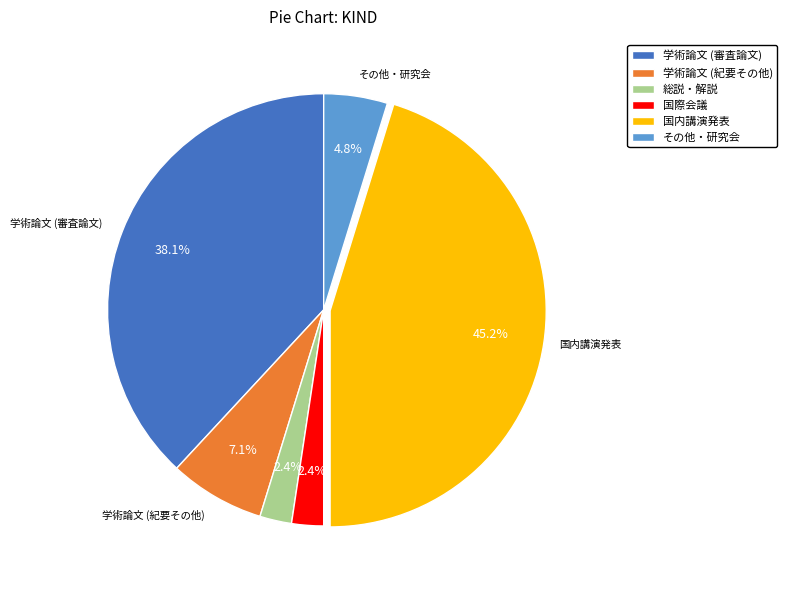

Between 学術論文 (紀要その他) and 総説・解説, which is larger?

学術論文 (紀要その他)